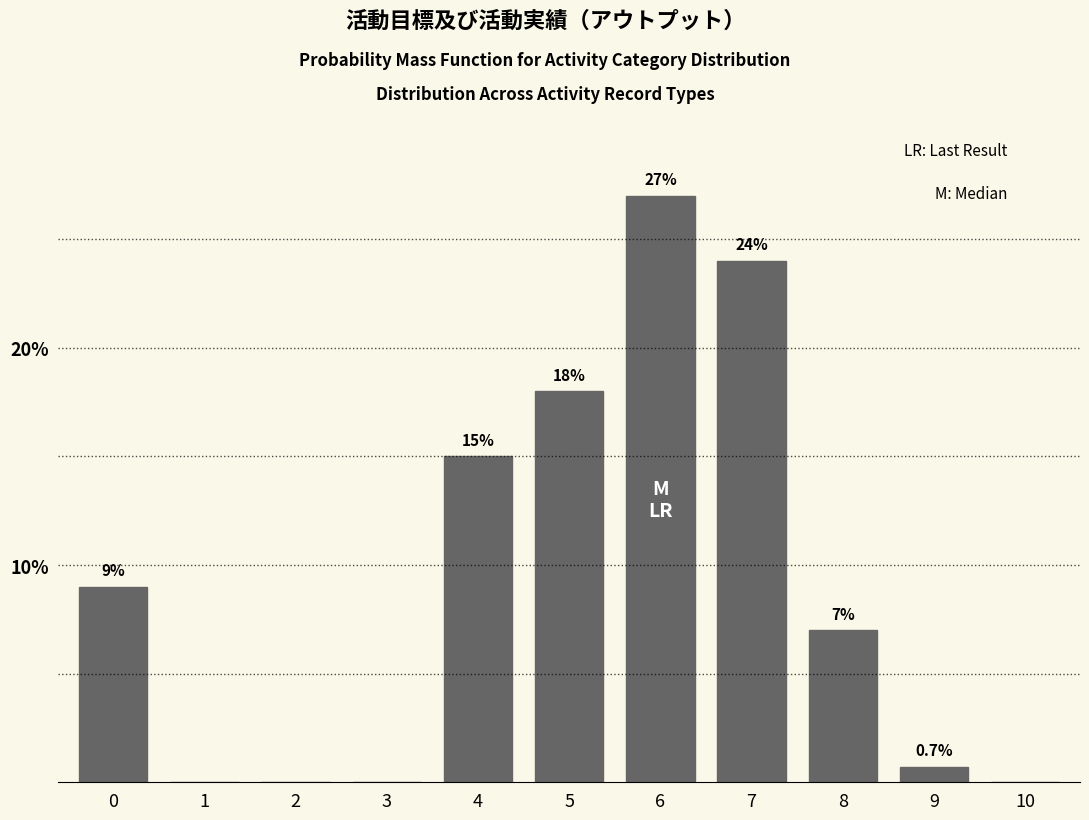

Reading right to left, what are all the values shown in this chart?

10=0.0	9=0.7	8=7.0	7=24.0	6=27.0	5=18.0	4=15.0	3=0.0	2=0.0	1=0.0	0=9.0